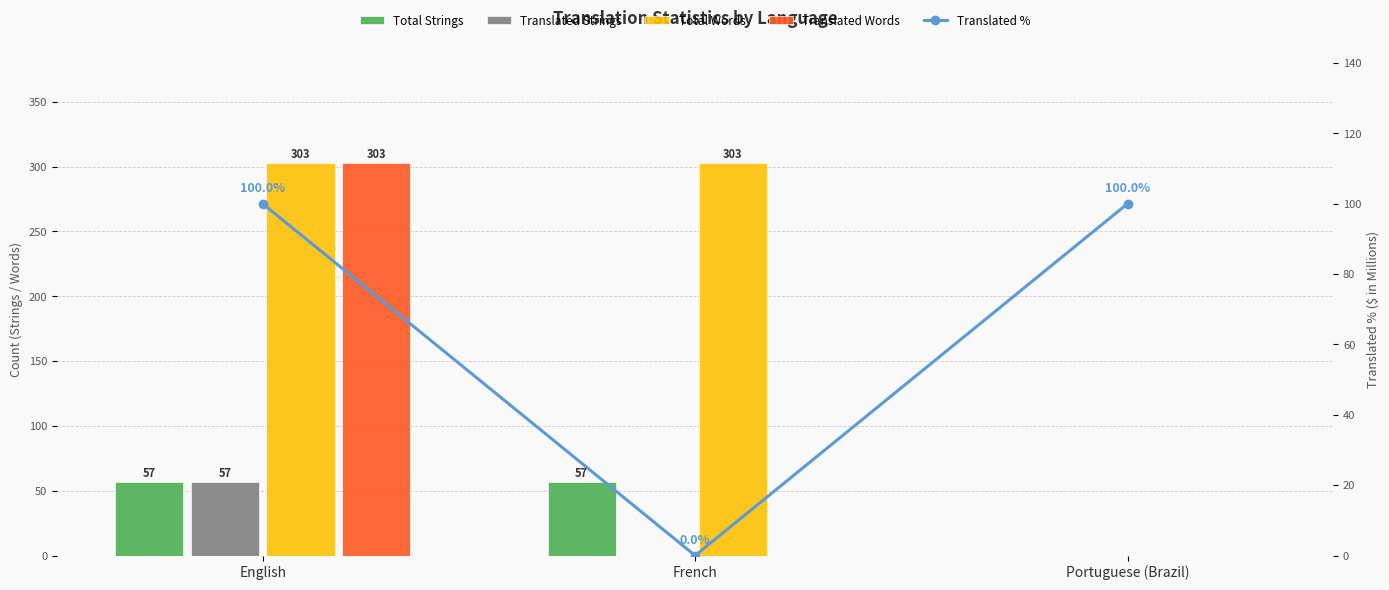

At which label is Total Strings closest to 28?

Portuguese (Brazil)